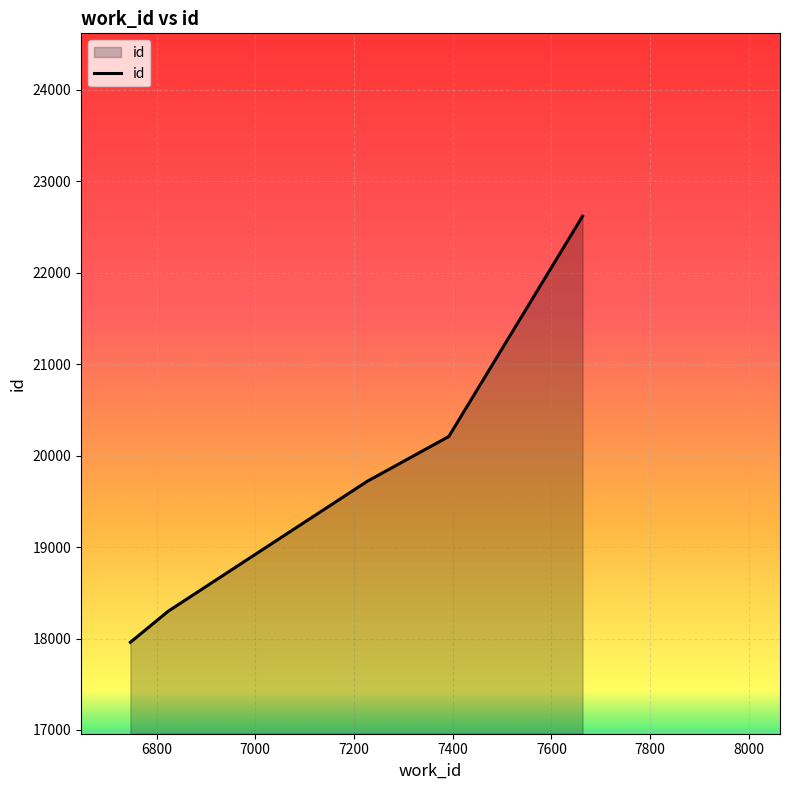

Reading left to right, list all the values displayed in this chart.

17959	18300	19720	20209	22618